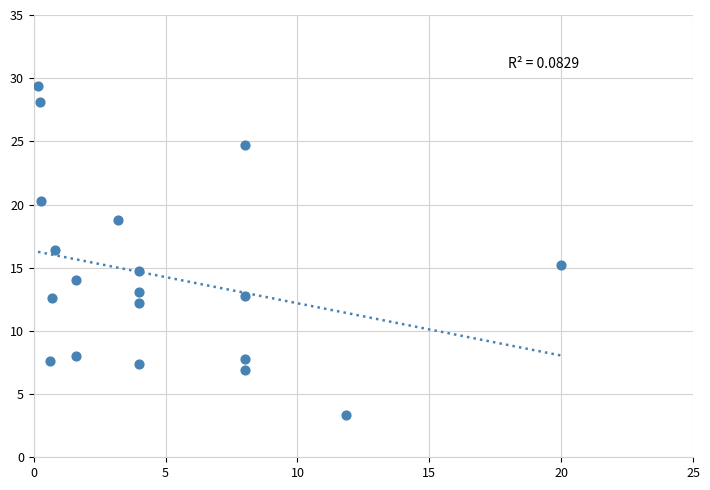

What is the range of Y values (max minus min)?

26.0